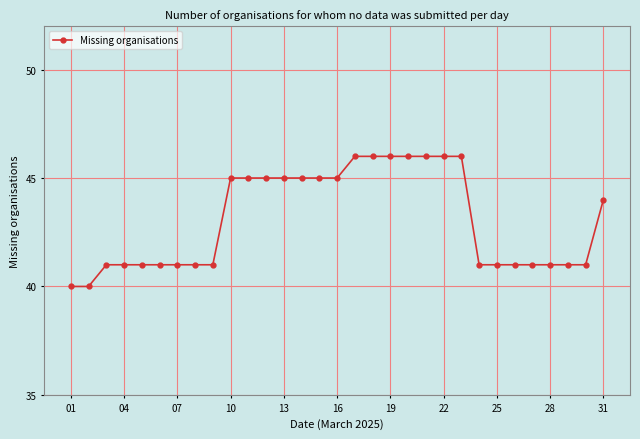

How many data points does each series have?

31